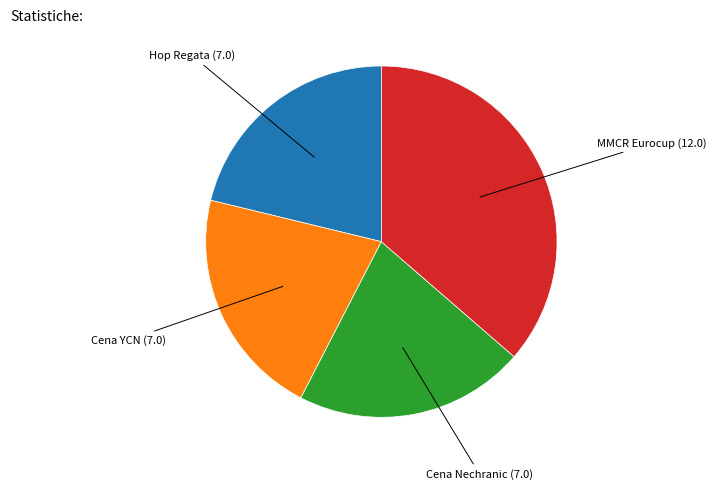

Is there a majority slice in this chart?

No